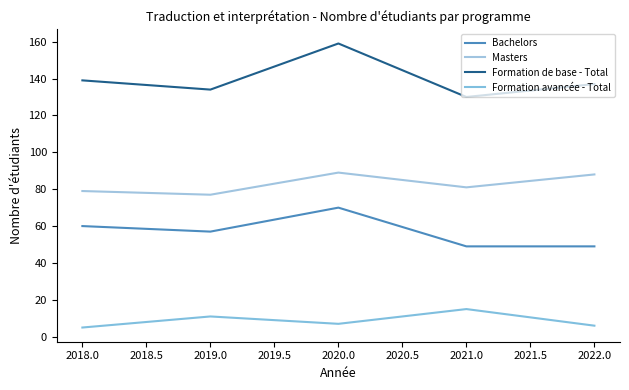

What are all the series names shown in the legend?

Bachelors, Masters, Formation de base - Total, Formation avancée - Total